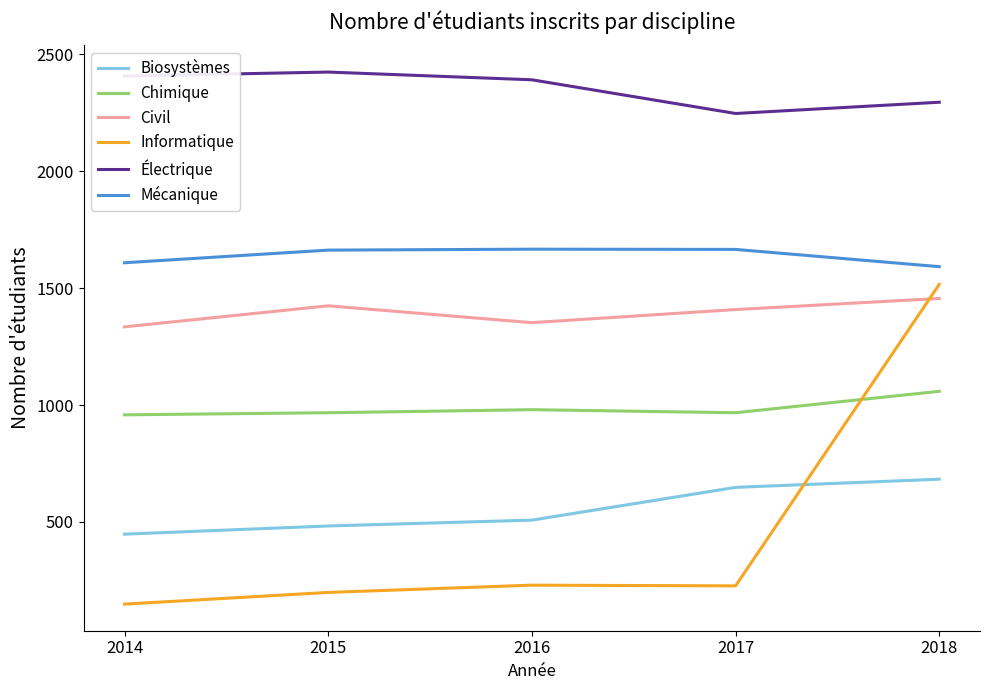

What are all the series names shown in the legend?

Biosystèmes, Chimique, Civil, Informatique, Électrique, Mécanique